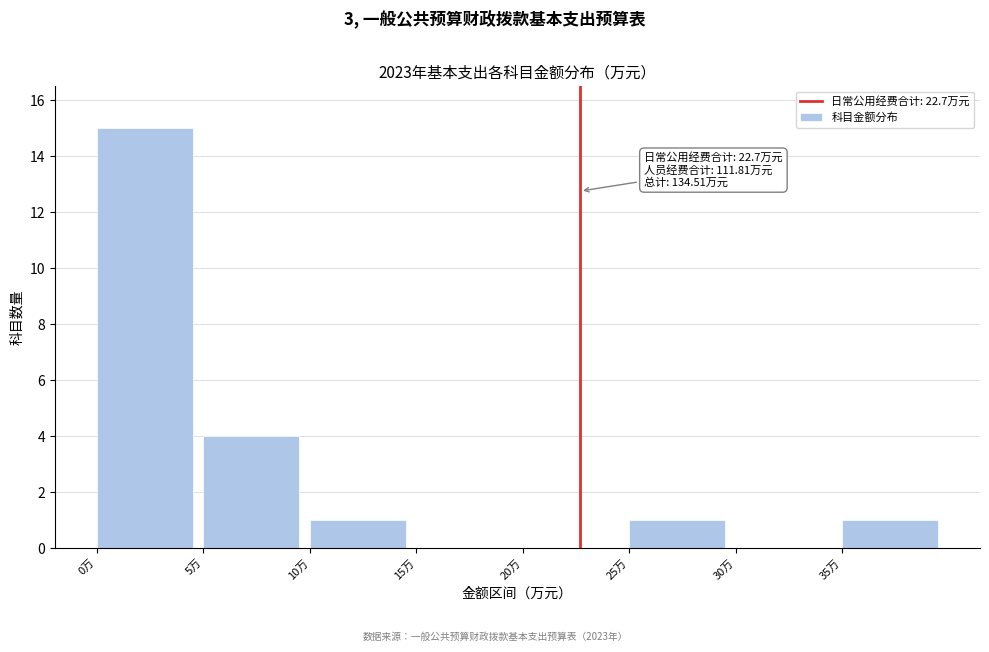

Over which range of the x-axis is the bar tallest?

0 to 5